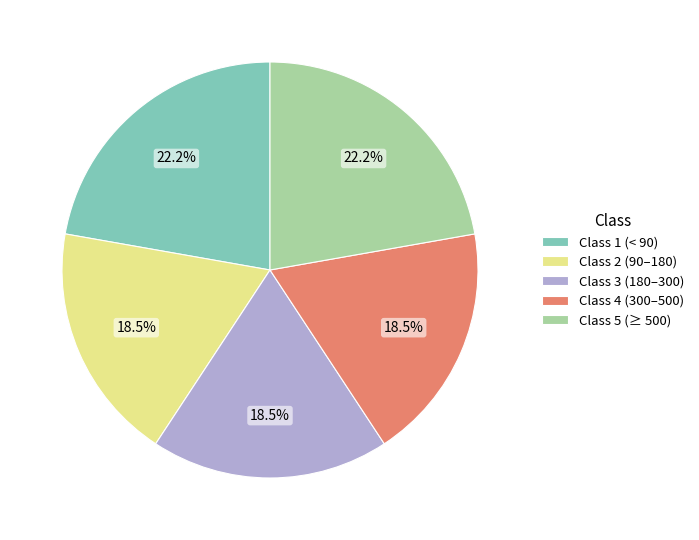

Is there a majority slice in this chart?

No